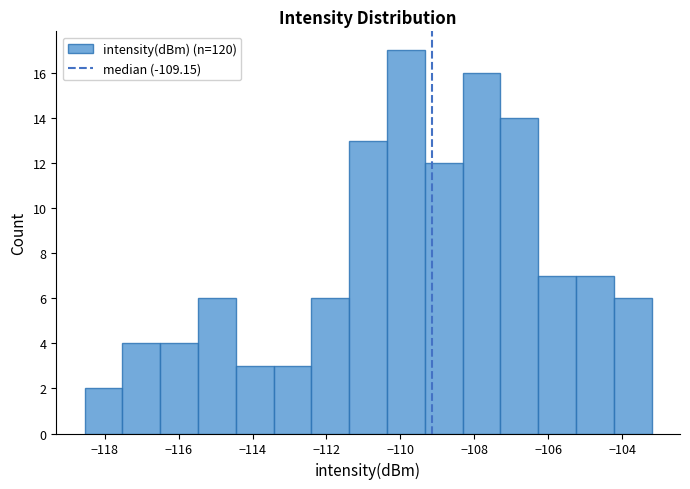

How tall is the bar that spans -105.2 to -104.2 on the x-axis? Neither the bar edges nor the heights are printed on the chart, so give them approximately, as read against the axes.

7